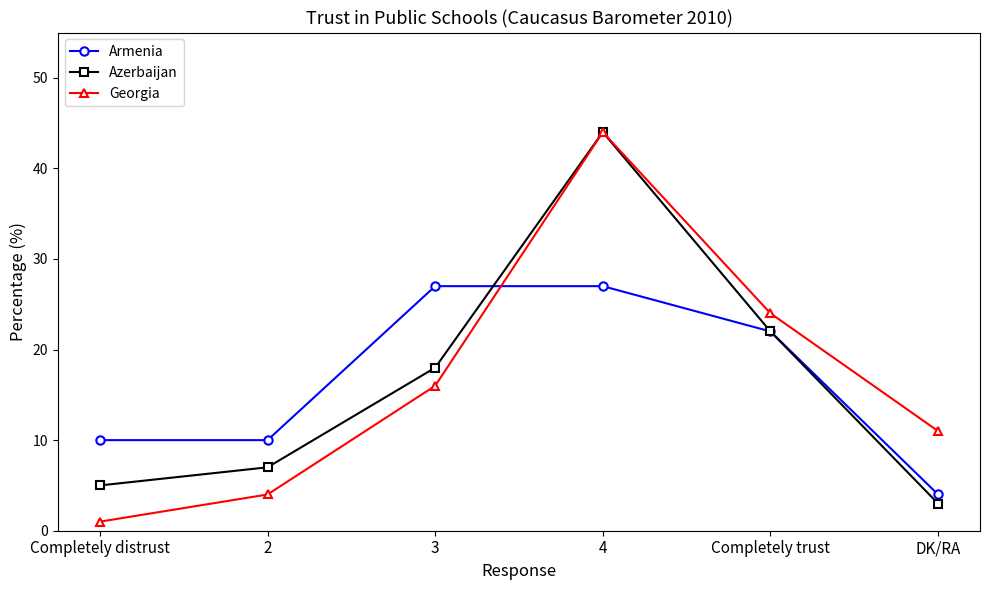

Where is Azerbaijan nearest to the value 23?

Completely trust